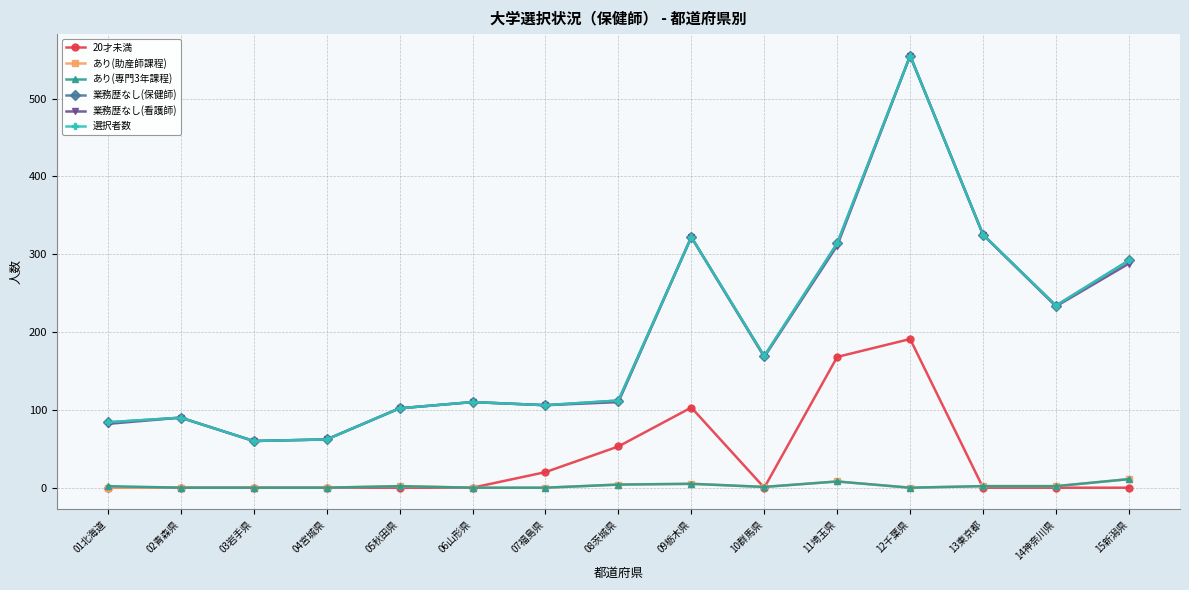

Is this an area chart (filled region under the line)?

No